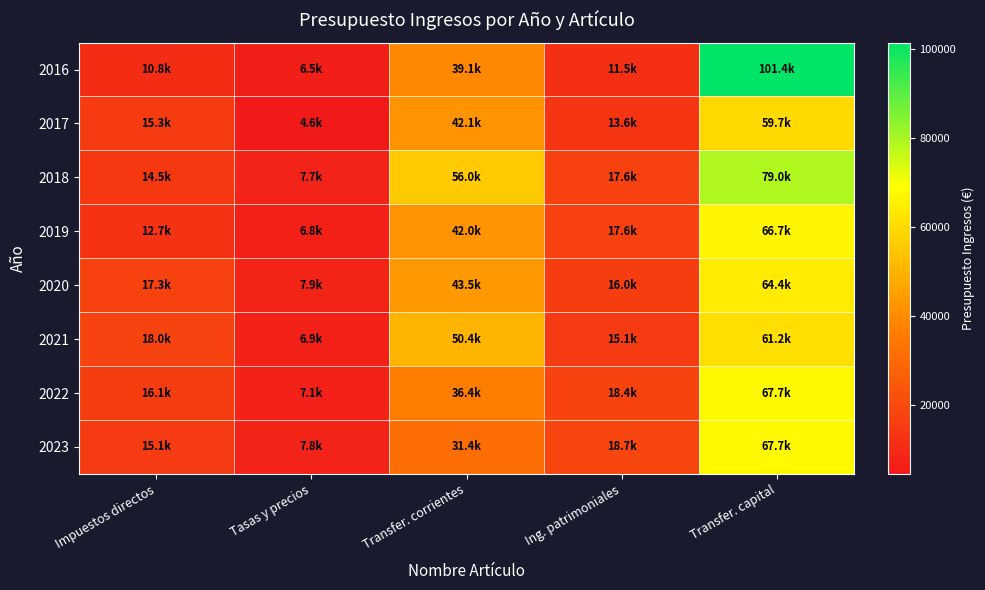

How many categories are shown in the chart?

5